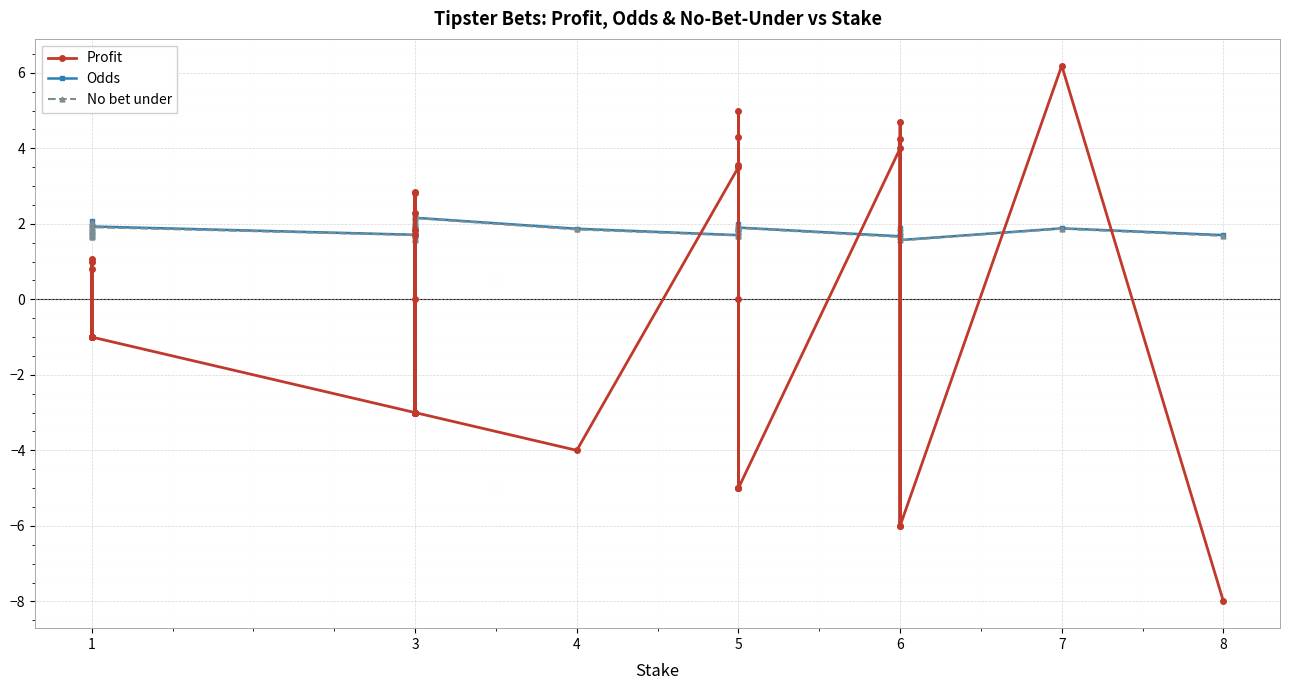

Which series changed the most between 3 and 6?

Profit